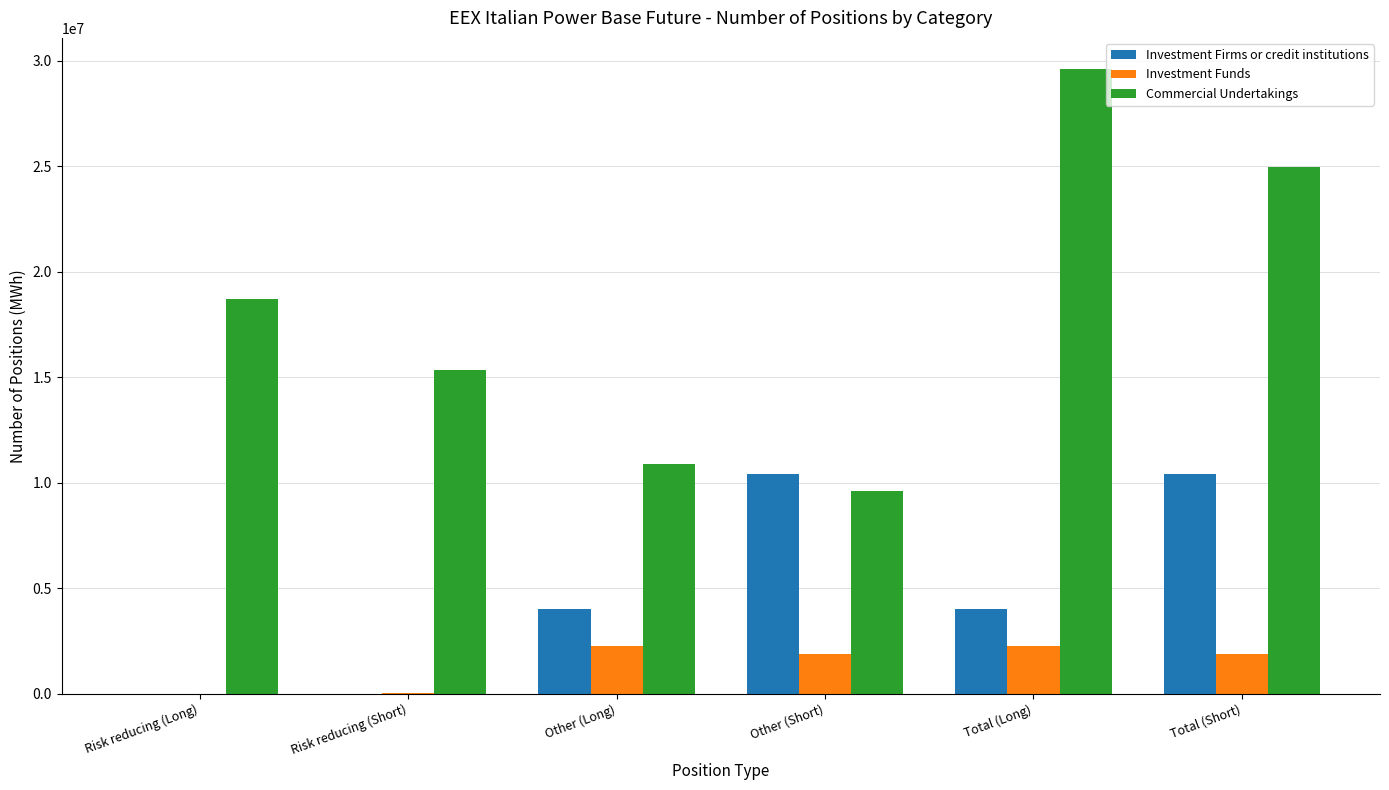

The value of Investment Firms or credit institutions at Risk reducing (Short) is -4028308. True or false?

False